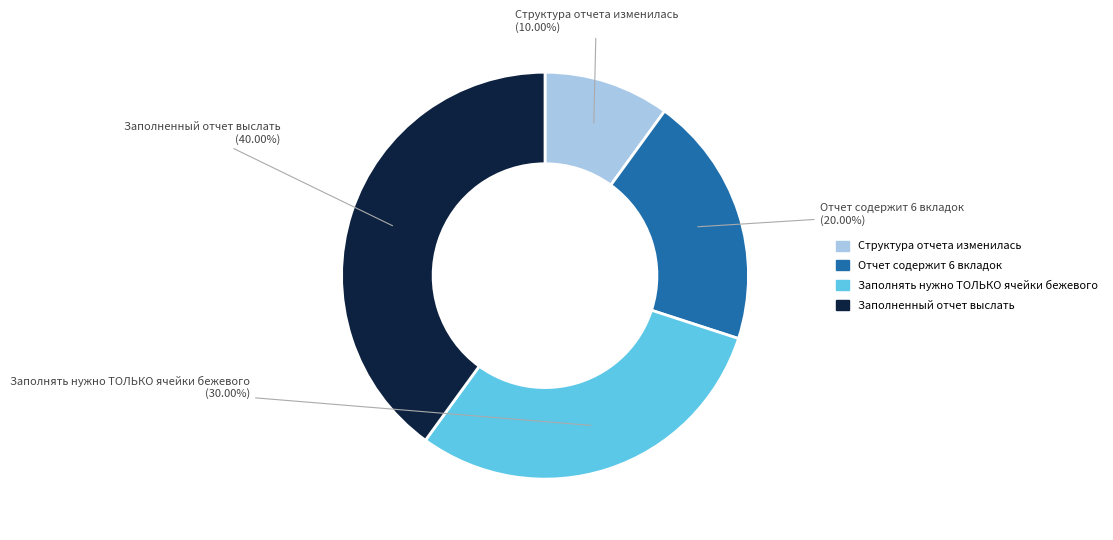

What percentage is the Структура отчета изменилась slice, to the nearest percent?

10%